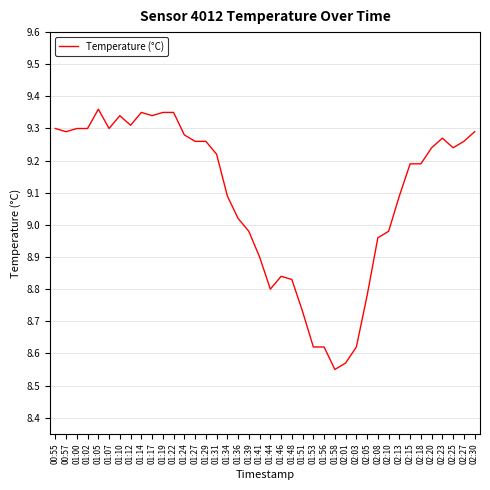

What position from the right is 00:55?

40